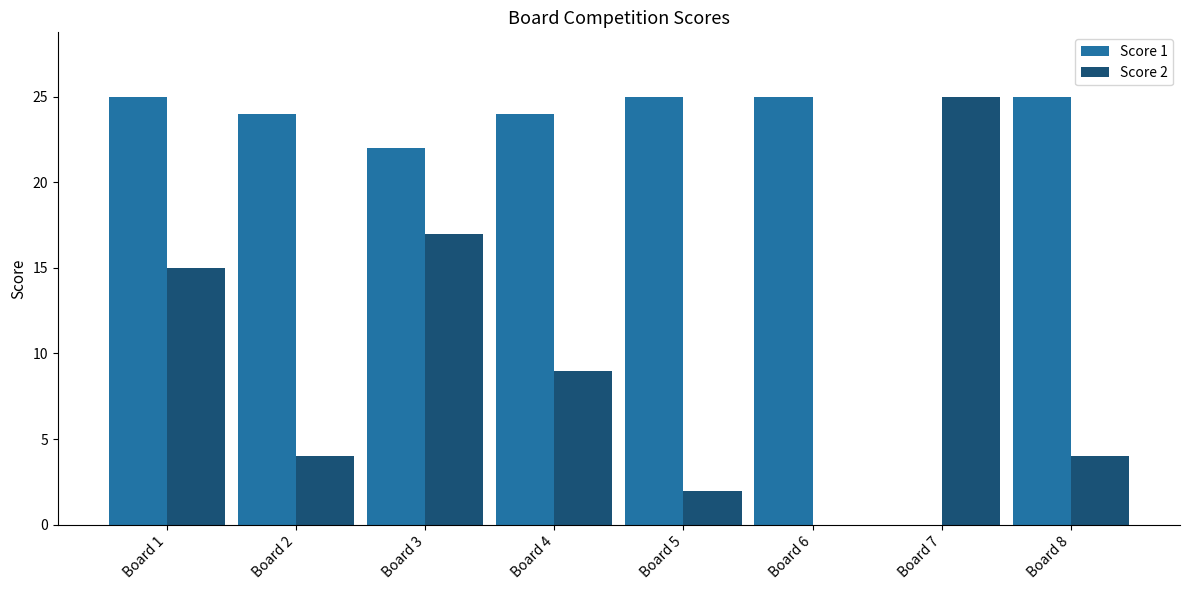

Is the value of Score 2 at Board 8 greater than the value of Score 1 at Board 3?

No